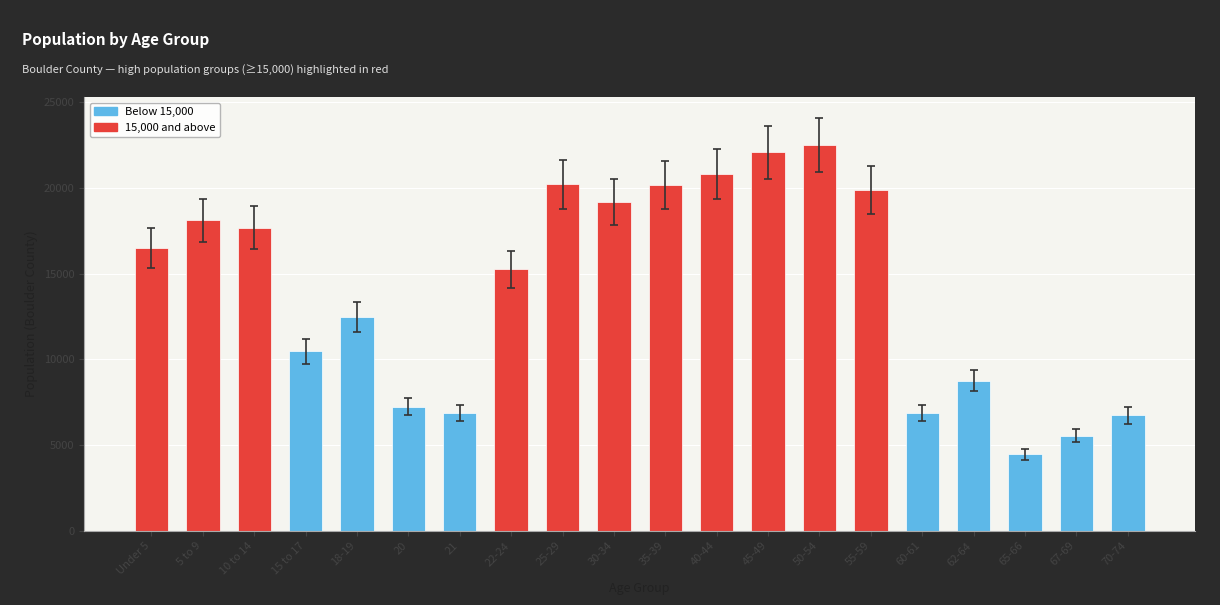

What is the maximum value shown in the chart?

22522